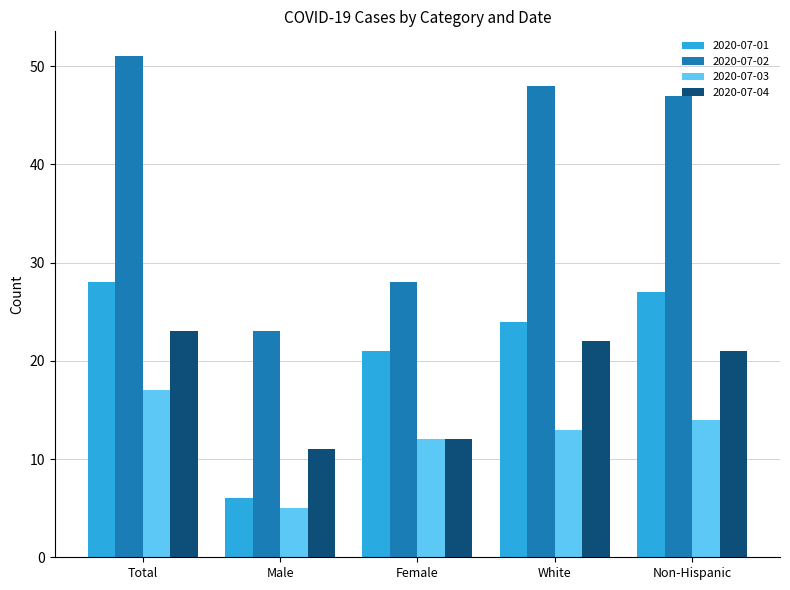

At how many categories does at least one series exceed 36?

3